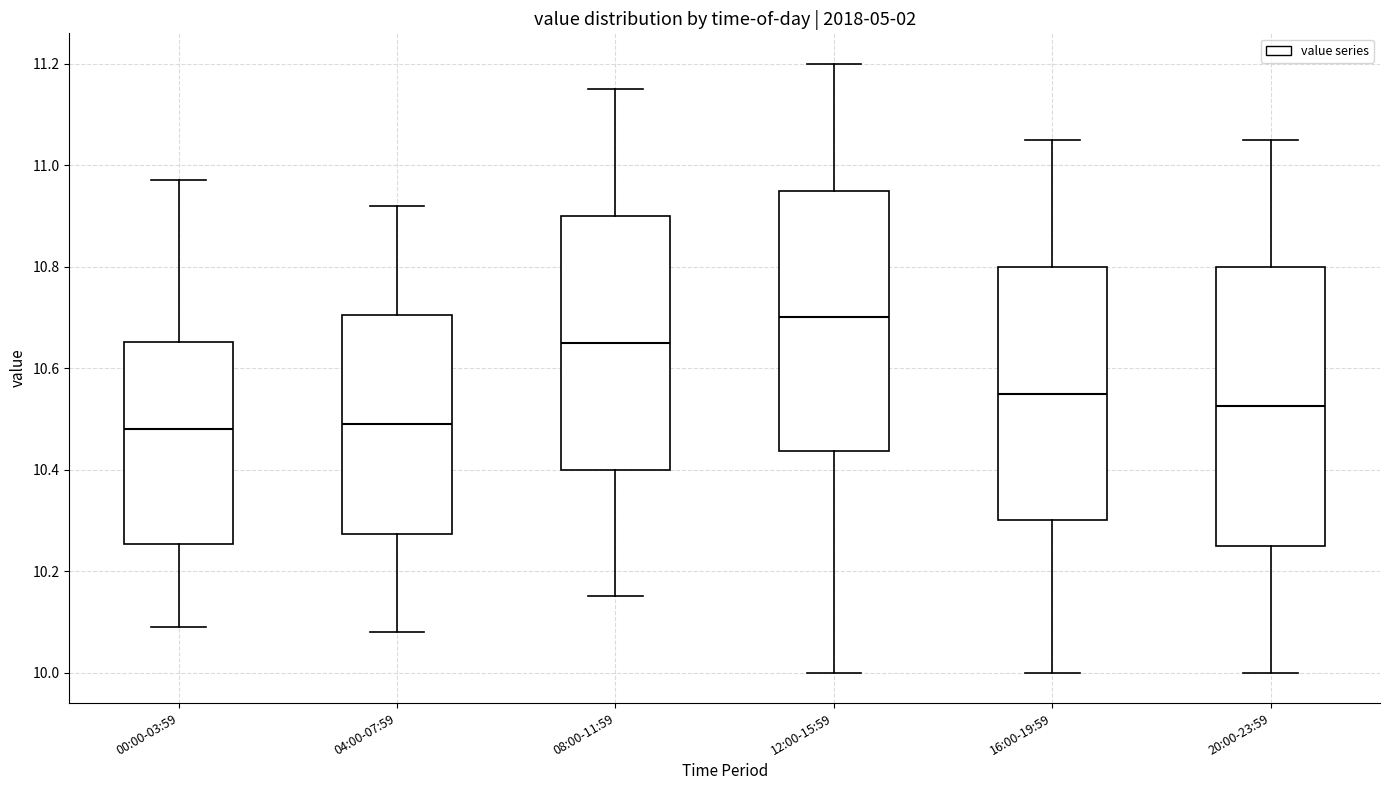

Where does the median line of the box for 16:00-19:59 sit on the y-axis? The values are not printed on the chart, so give them approximately, as read against the axis.

10.56